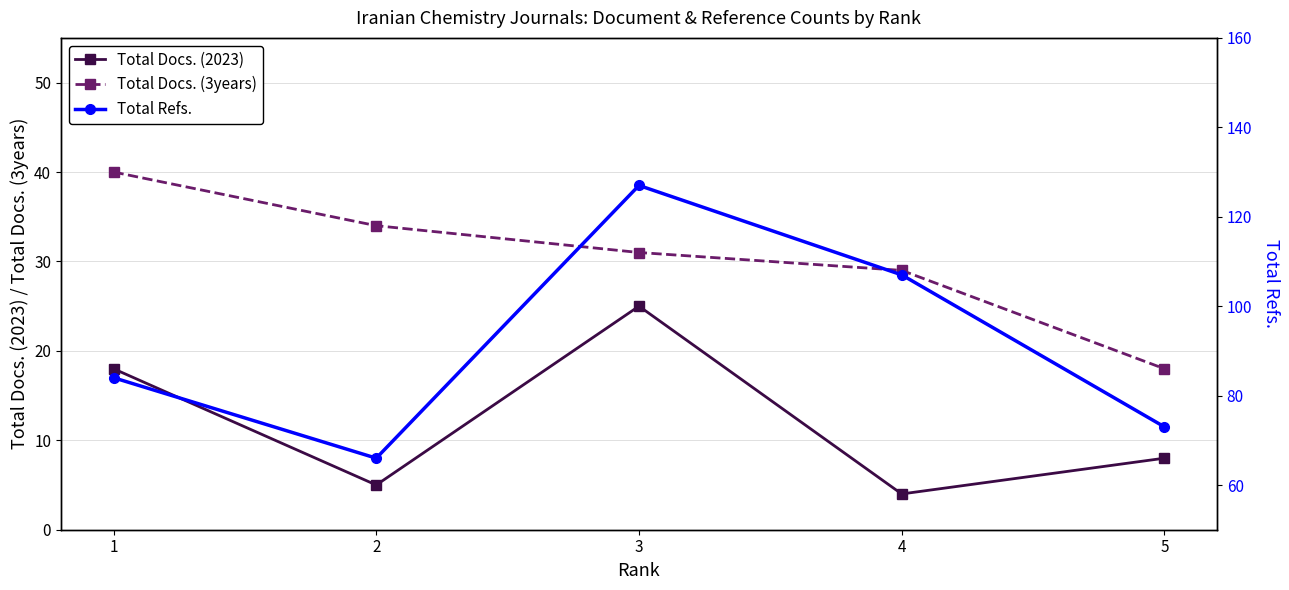

List the series in order of their peak value, lowest first.

Total Docs. (2023), Total Docs. (3years), Total Refs.